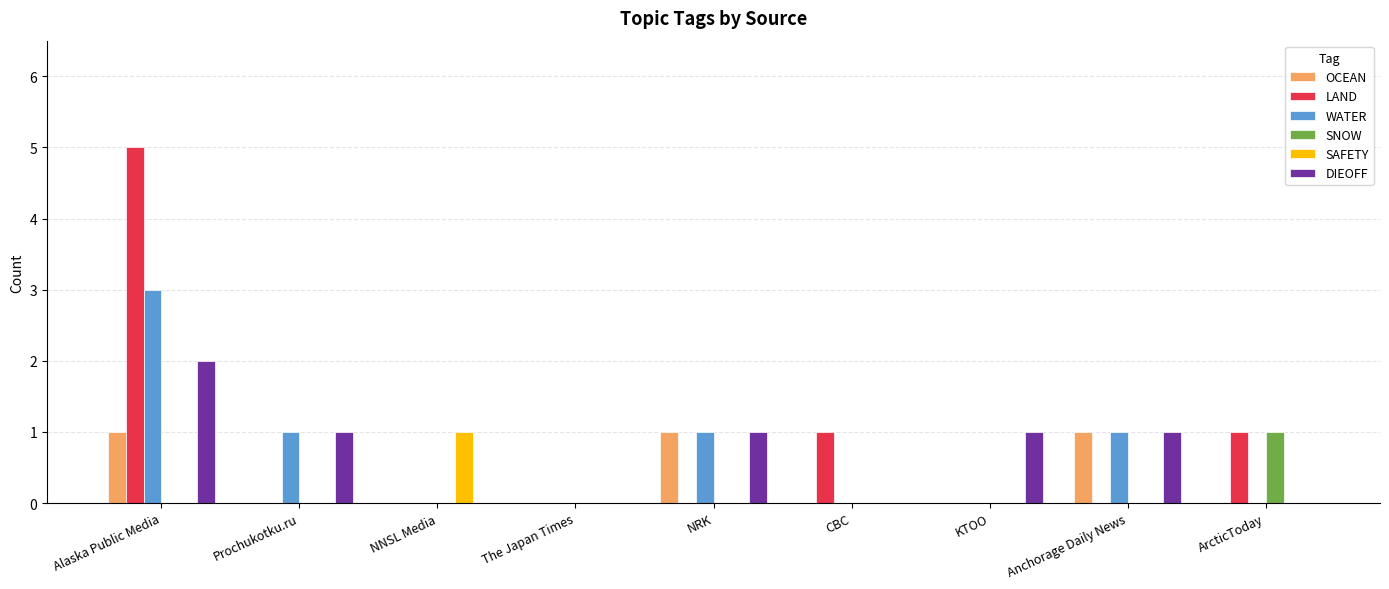

Count the SAFETY values in the range 0 to 1.

9